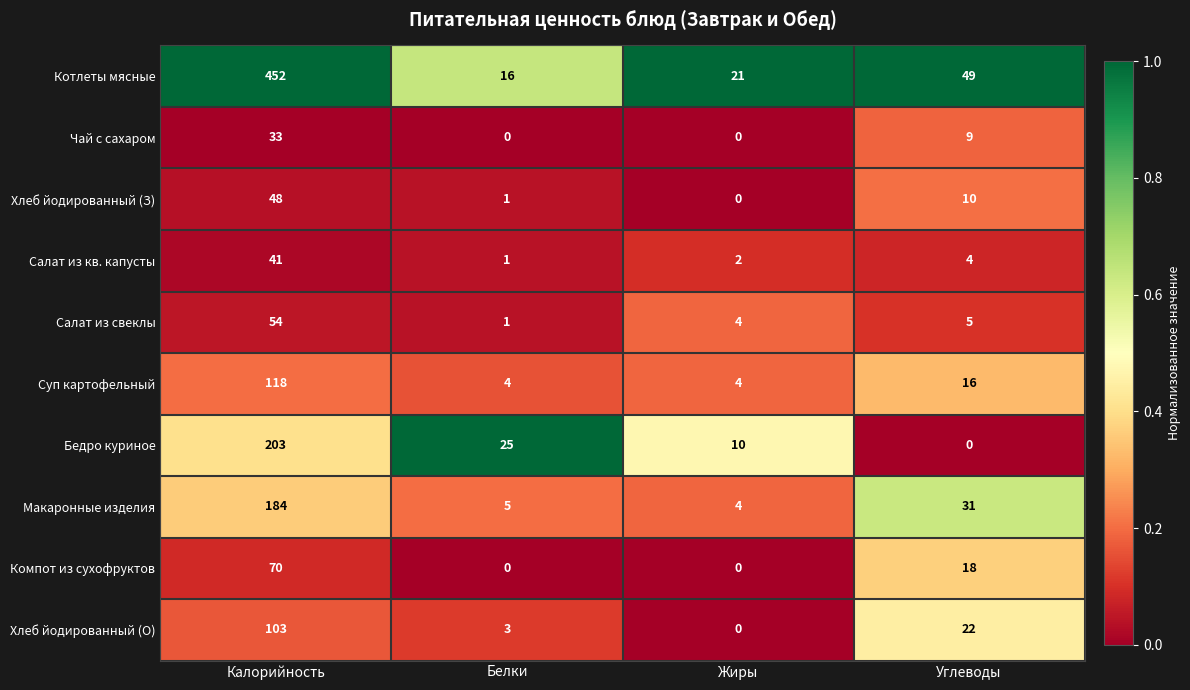

List the series in order of their peak value, highest first.

Котлеты мясные, Бедро куриное, Макаронные изделия, Суп картофельный, Хлеб йодированный (О), Компот из сухофруктов, Салат из свеклы, Хлеб йодированный (З), Салат из кв. капусты, Чай с сахаром